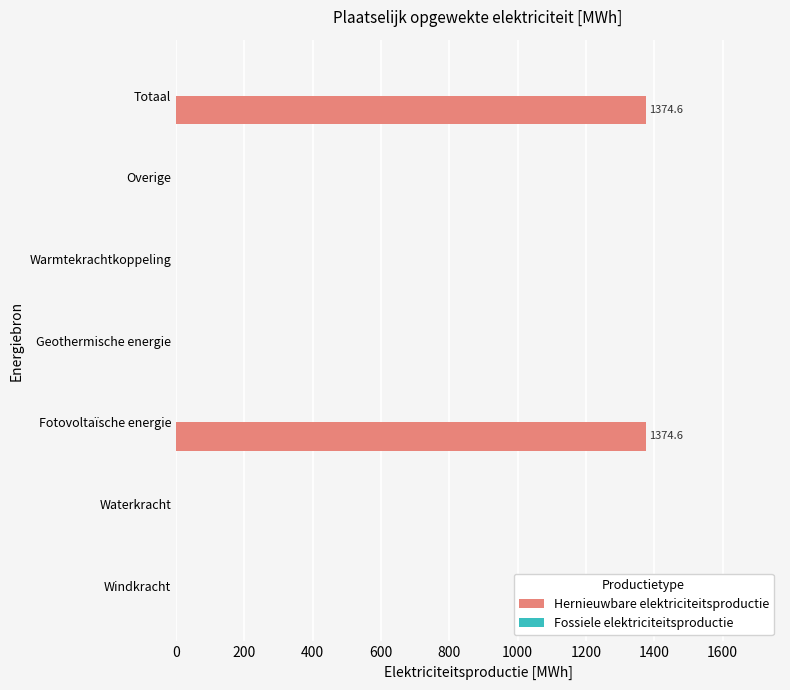

Which has a higher value, Fotovoltaïsche energie or Warmtekrachtkoppeling?

Fotovoltaïsche energie